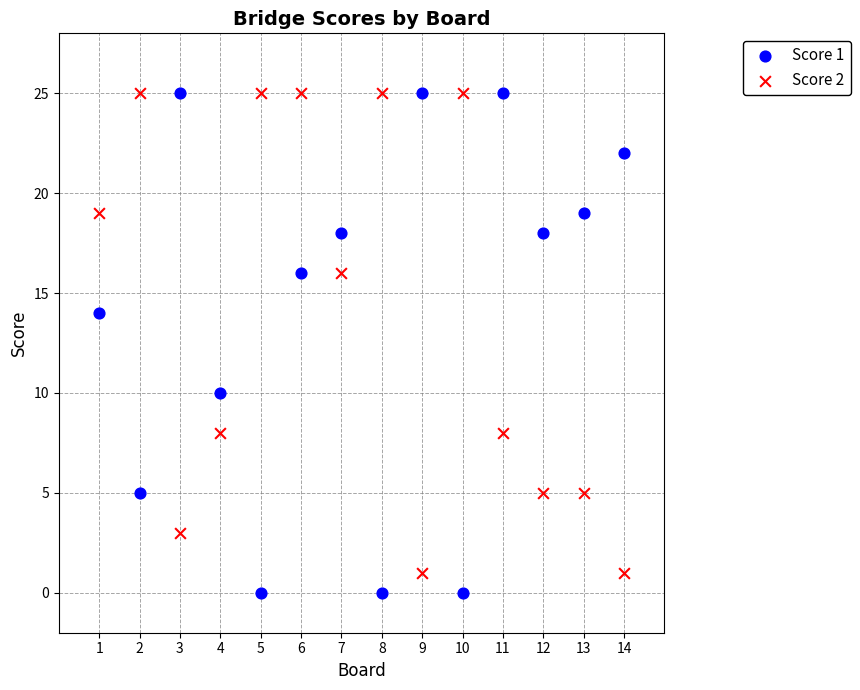

Across all data points, what is the range of X values (max minus min)?

13